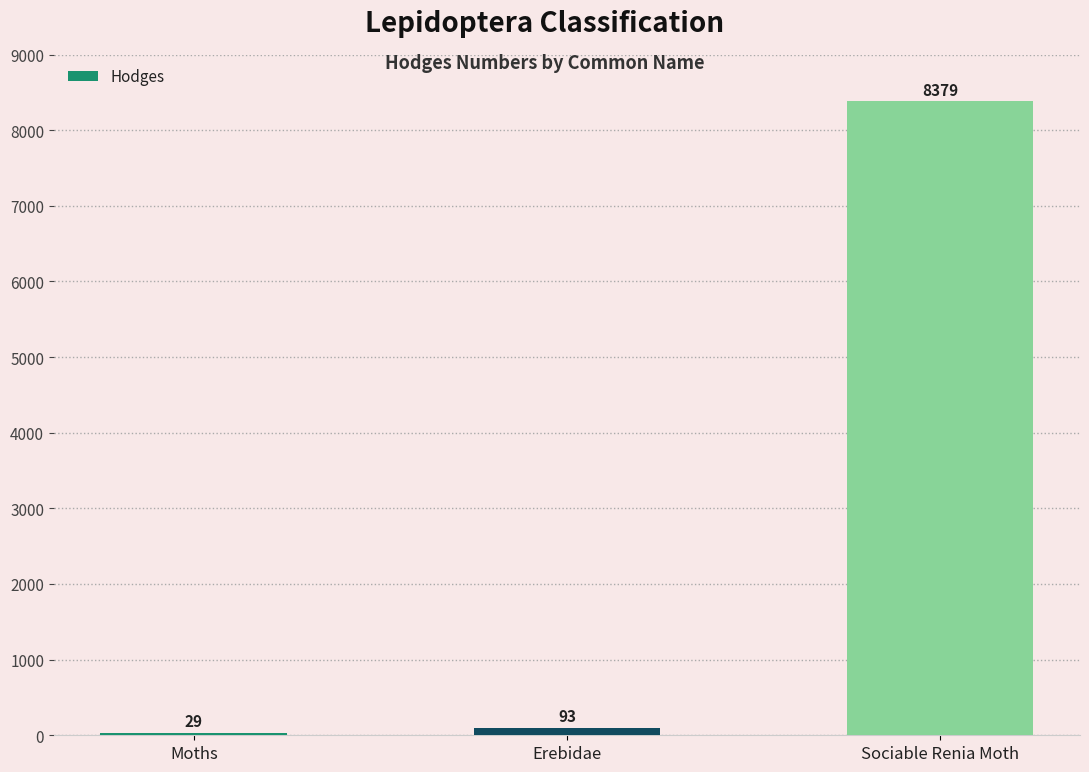

Where is the data nearest to the value 4204?

Erebidae